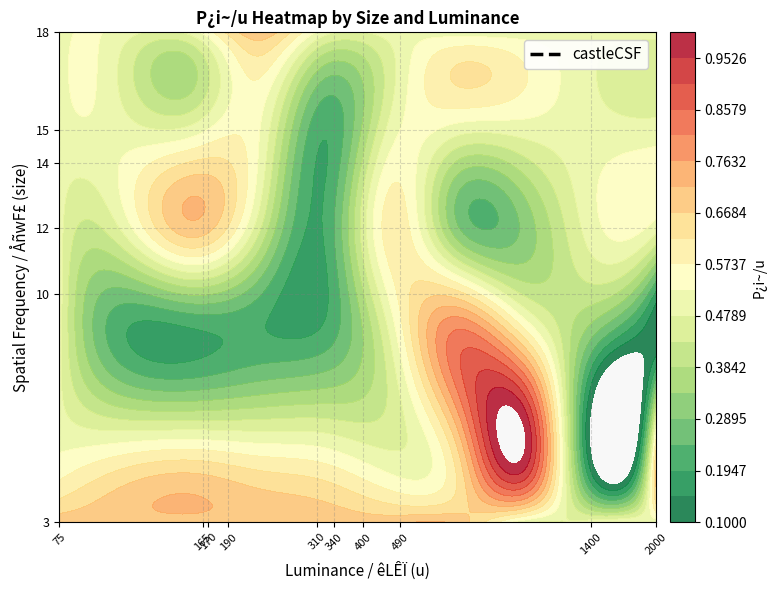

What is the sum of all 14 values?

6.0